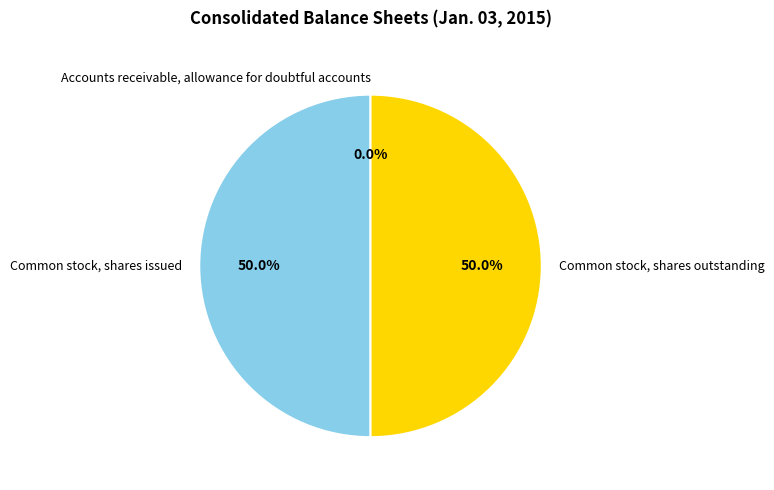

Combined, what portion of the pie is Common stock, shares outstanding and Common stock, shares issued?

100.0%